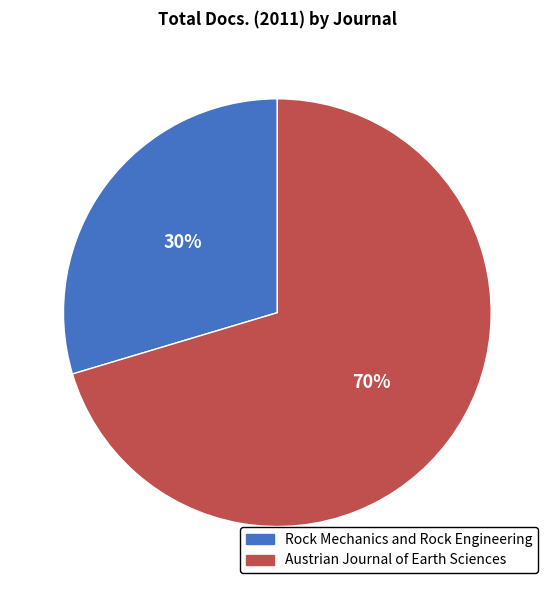

Is there any slice that represents more than half of the pie?

Yes